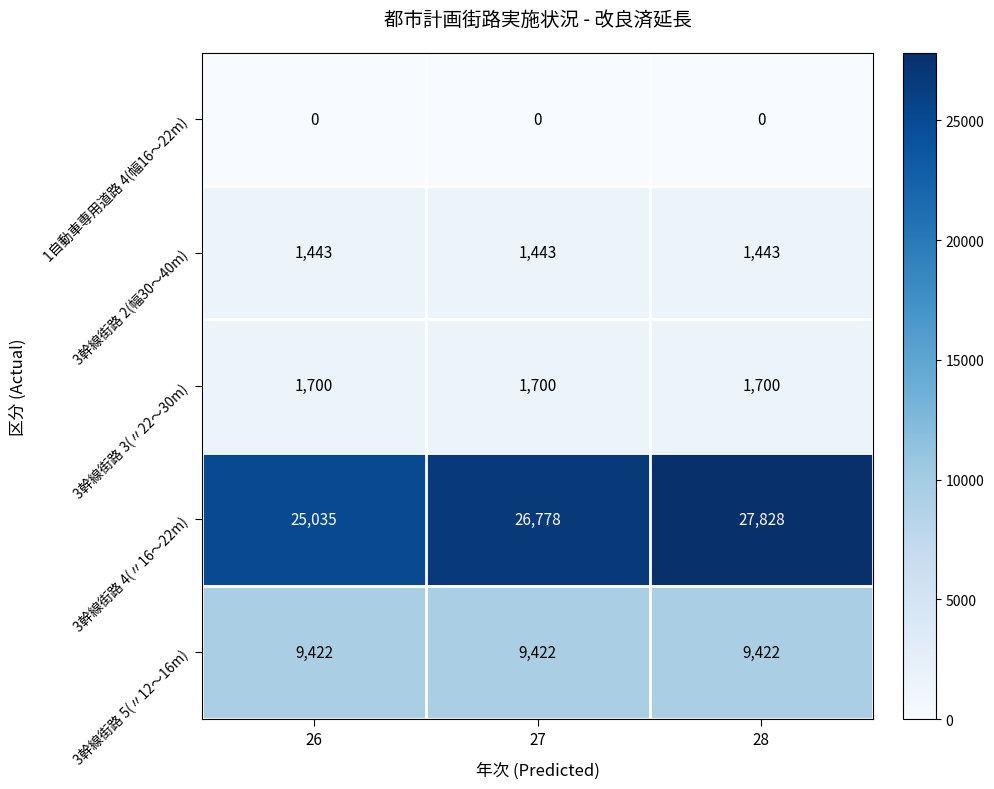

The value of 3幹線街路 5(〃12～16m) at 26 is 9422. True or false?

True